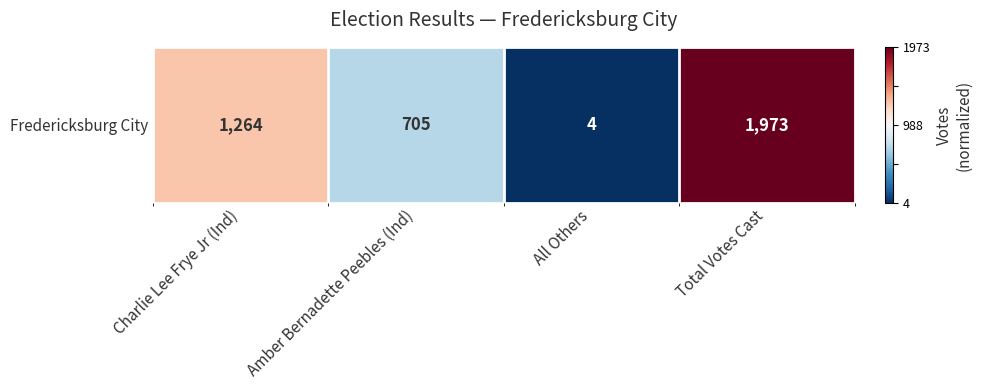

How many positive values are there?

2